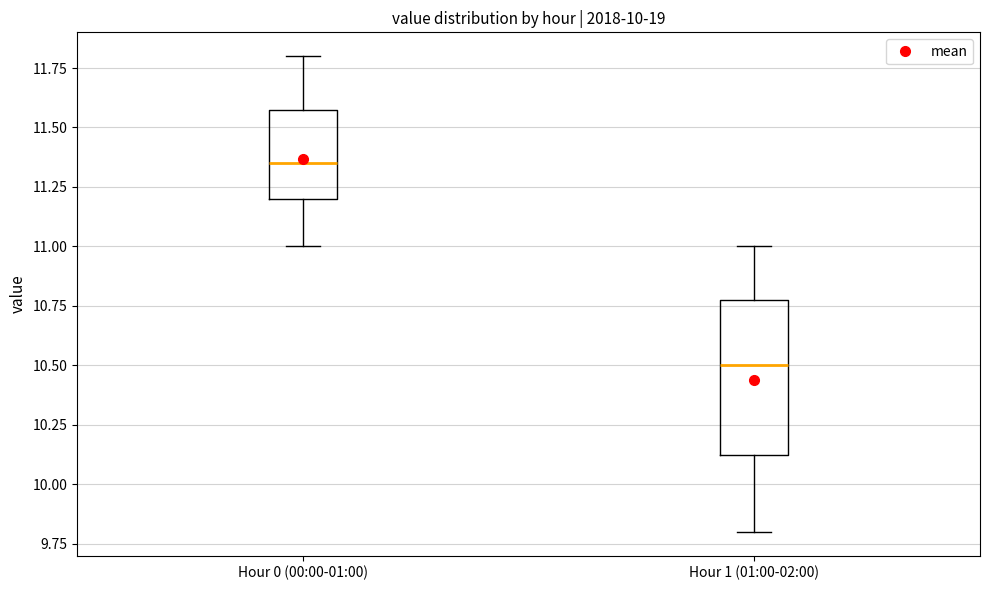

Comparing the boxes themselves (not the whiskers), which one is the tallest?

Hour 1 (01:00-02:00)